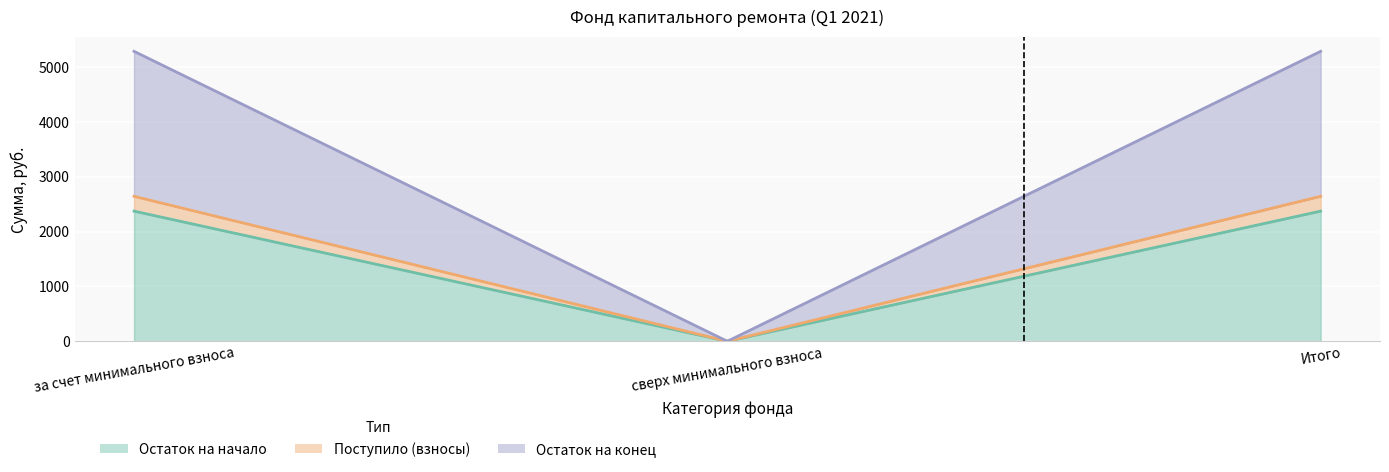

At which category is the sum across all series the highest?

за счет минимального взноса